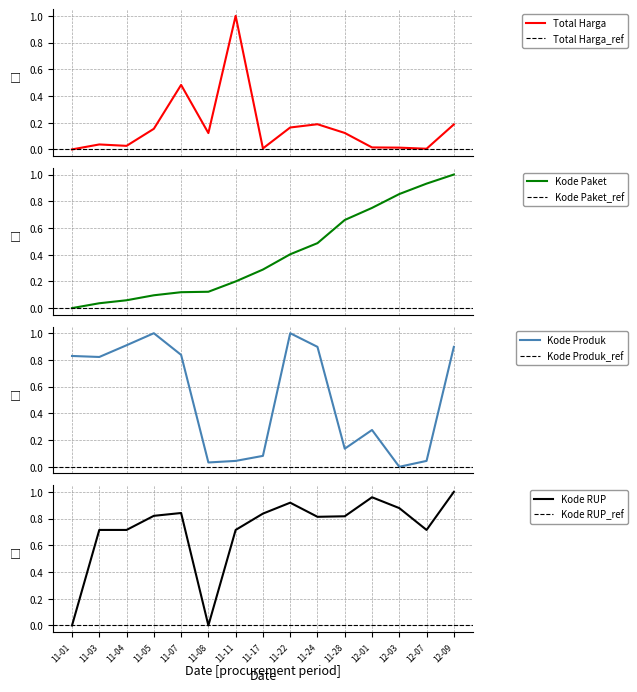

What is the highest value of the Kode Paket series?

1.0